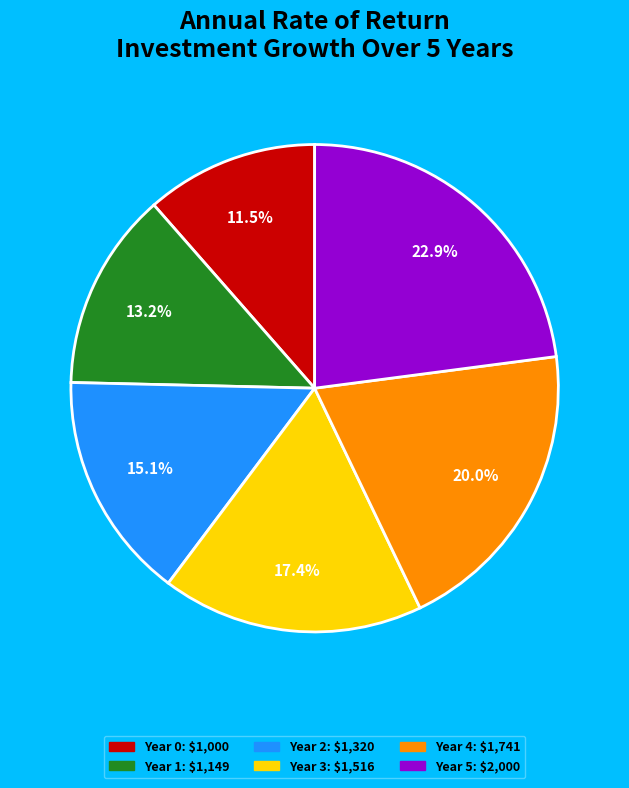

Is there a majority slice in this chart?

No